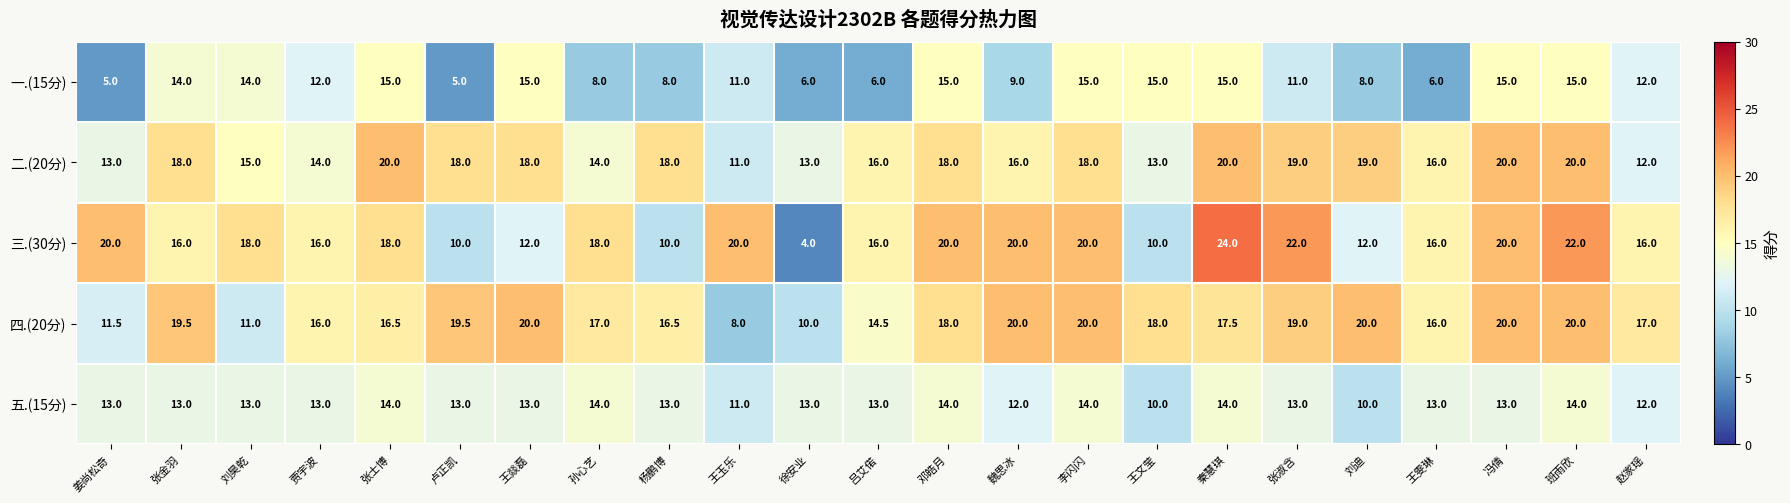

At which category does the chart reach its peak across all series?

秦慧琪